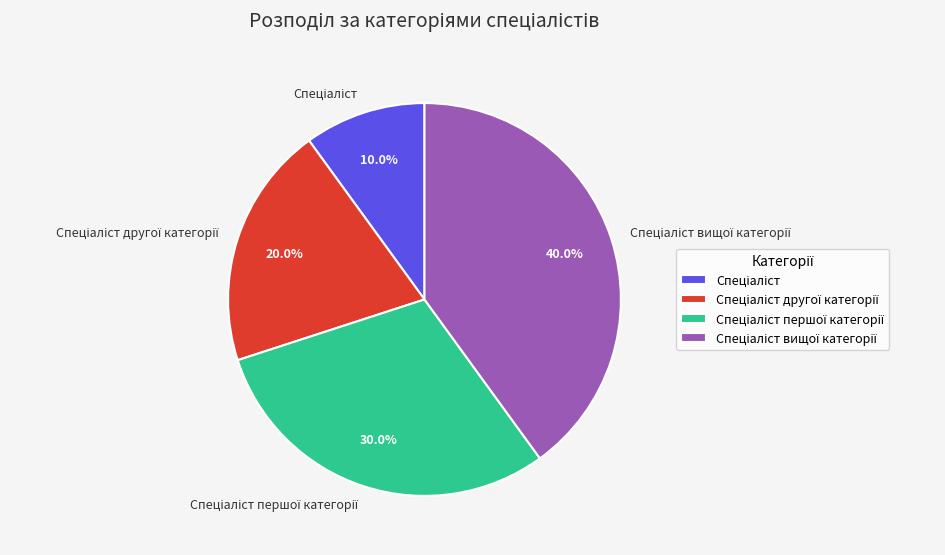

How many slices are in this pie chart?

4